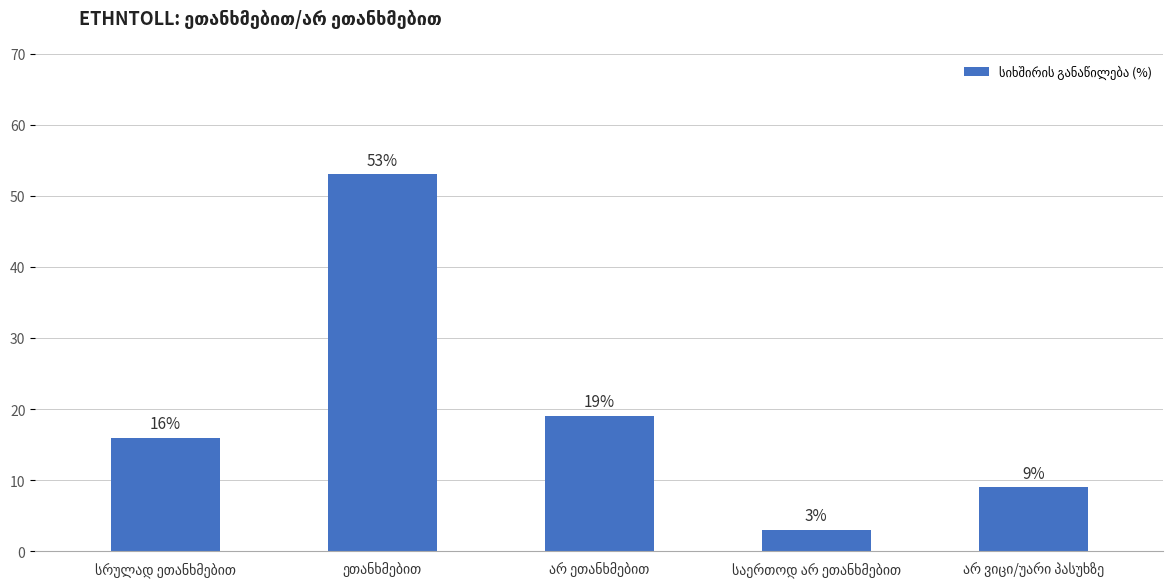

What is the maximum value shown in the chart?

53